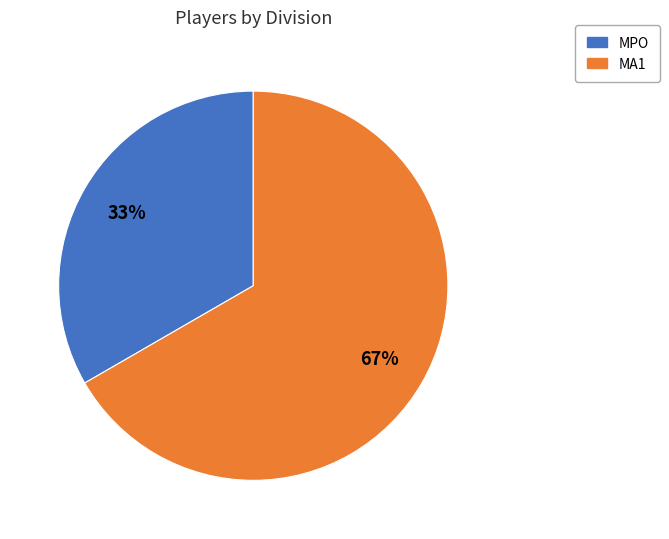

Count the number of slices in the pie.

2